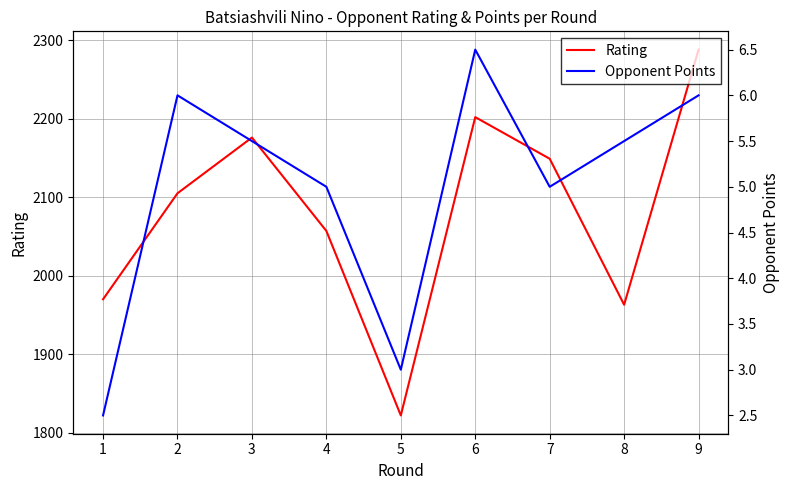

What is the sum of all Rating values?

18732